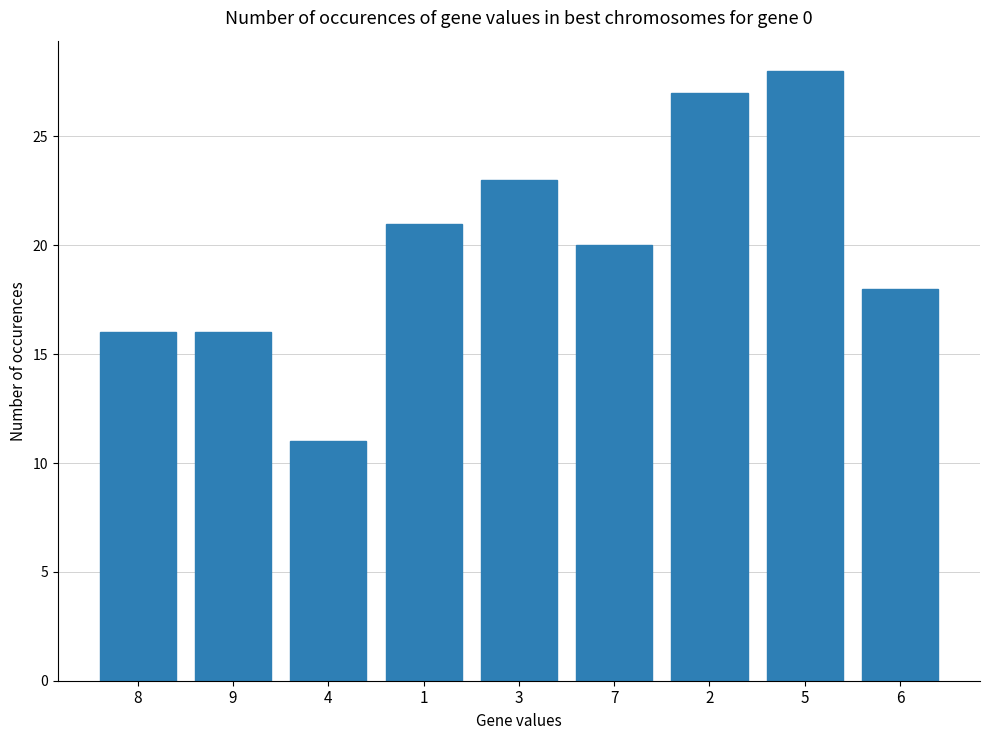

How many bars are there in total?

9